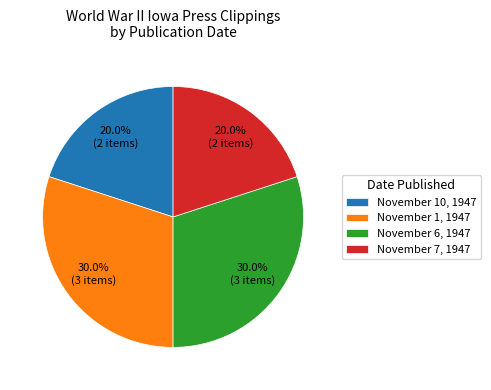

Does any single category account for the majority?

No